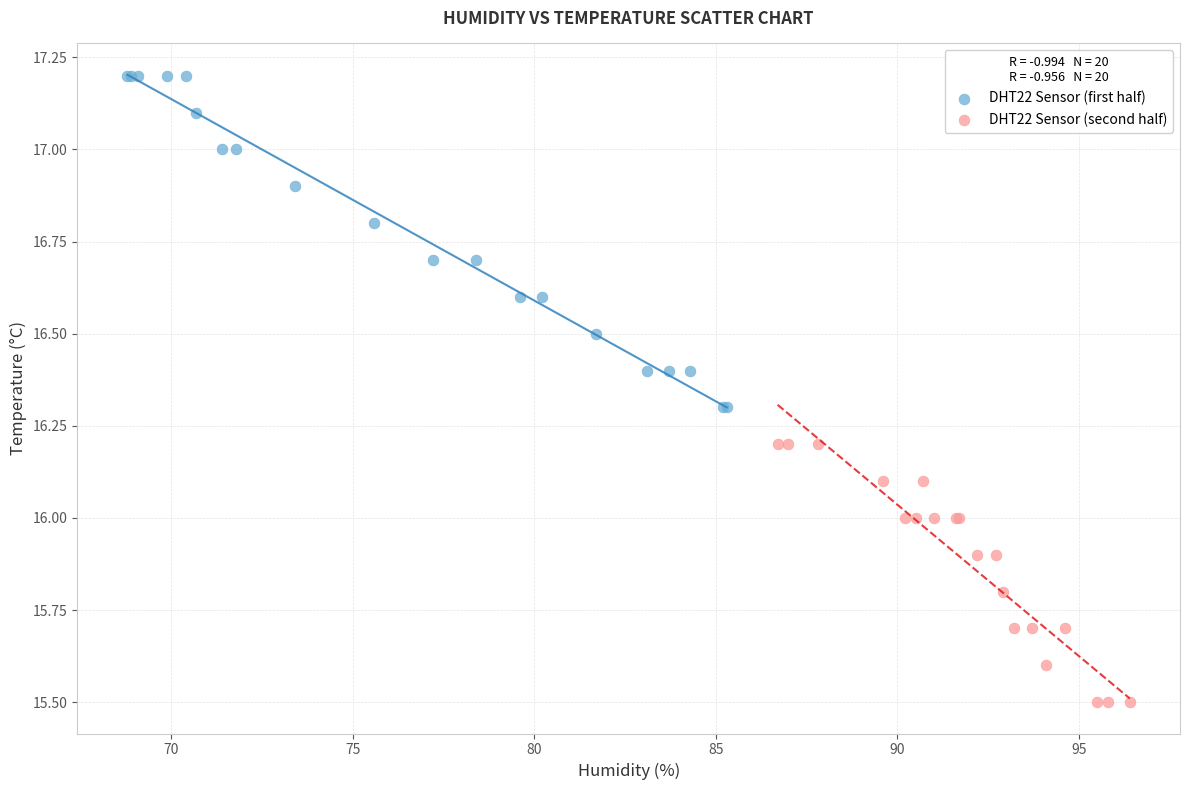

What are all the series names shown in the legend?

DHT22 Sensor (first half), DHT22 Sensor (second half)